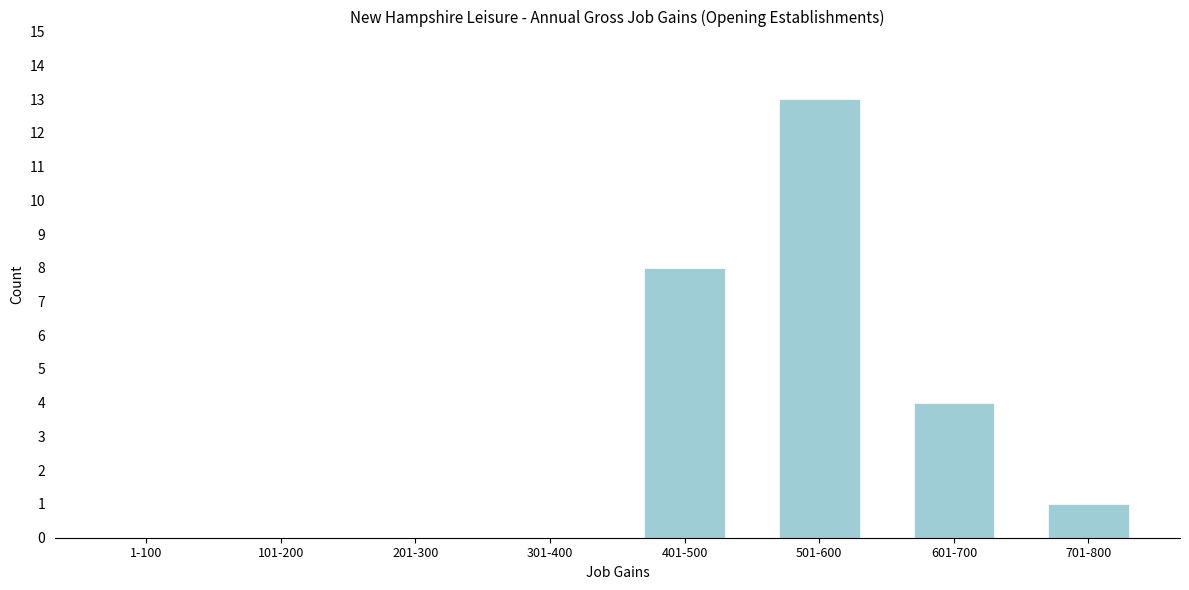

Reading left to right, what are all the values shown in this chart?

1-100=0	101-200=0	201-300=0	301-400=0	401-500=8	501-600=13	601-700=4	701-800=1